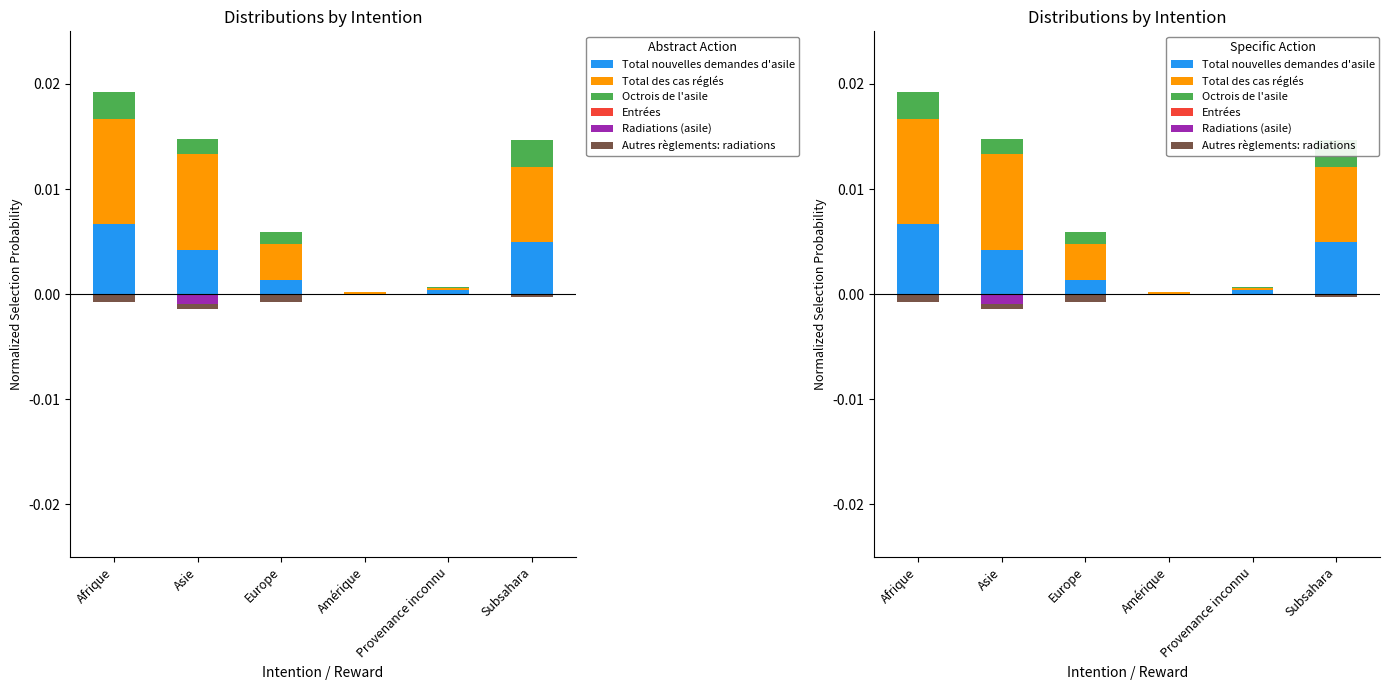

Between Subsahara and Amérique, which is larger?

Subsahara